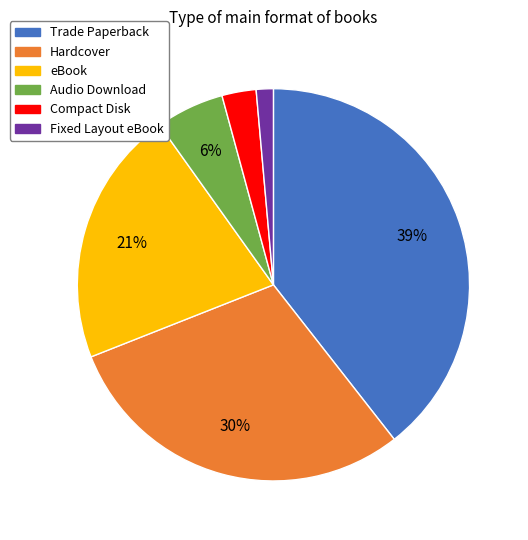

To the nearest percent, what percentage of the pie is Audio Download?

6%